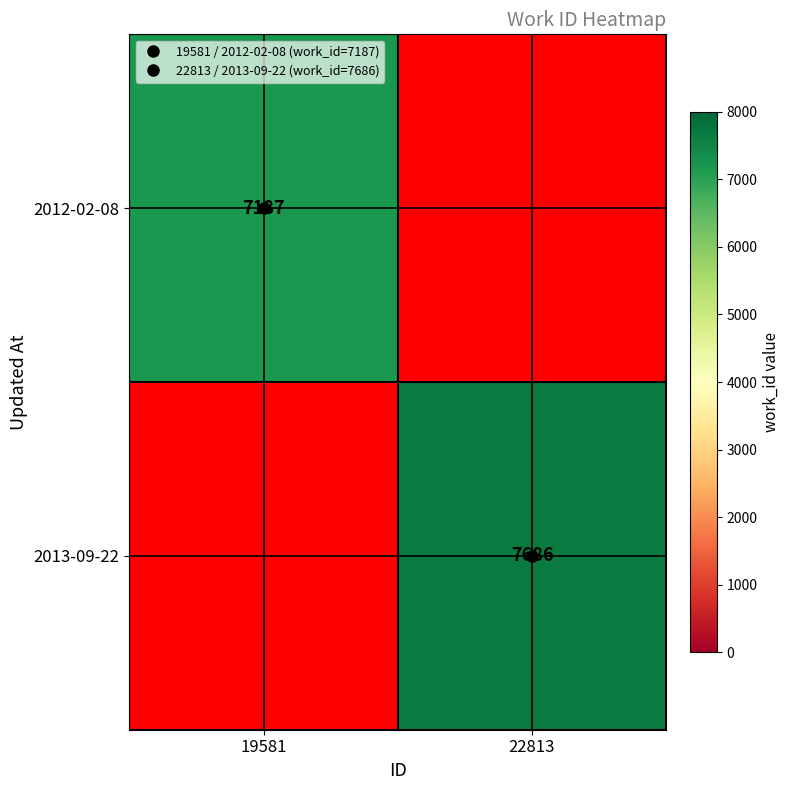

Rank the series at 22813 from lowest to highest value.

2012-02-08, 2013-09-22